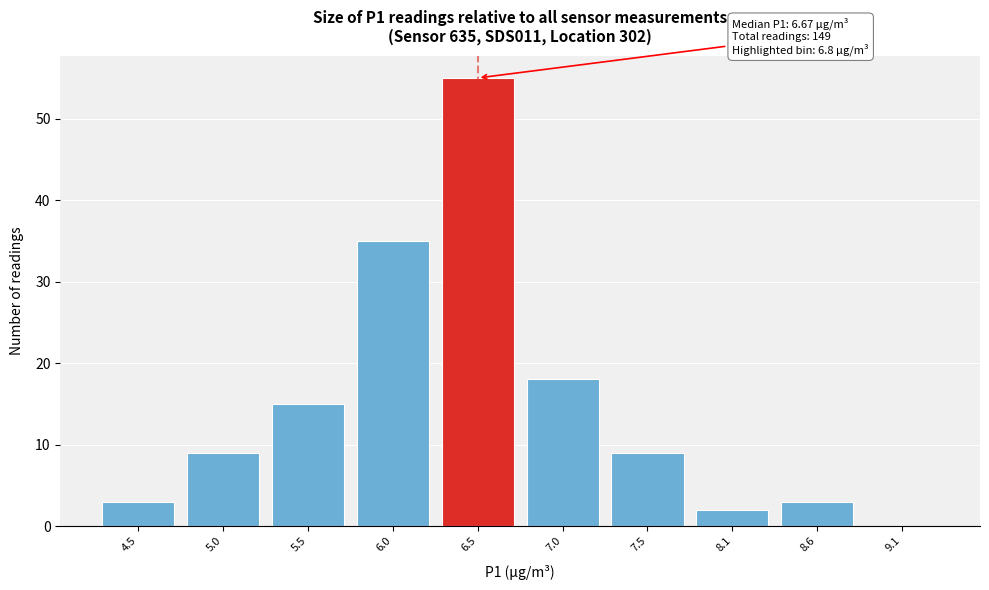

Reading left to right, extract all data points from this chart.

4.5=3	5.0=9	5.5=15	6.0=35	6.5=55	7.0=18	7.5=9	8.1=2	8.6=3	9.1=0